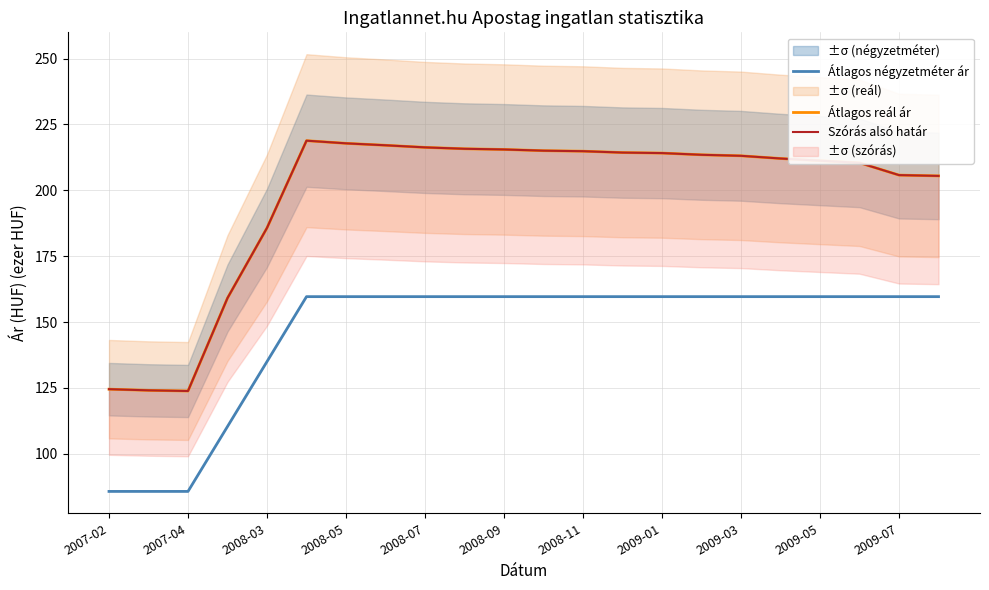

What is the lowest value of the Átlagos négyzetméter ár series?

85.7